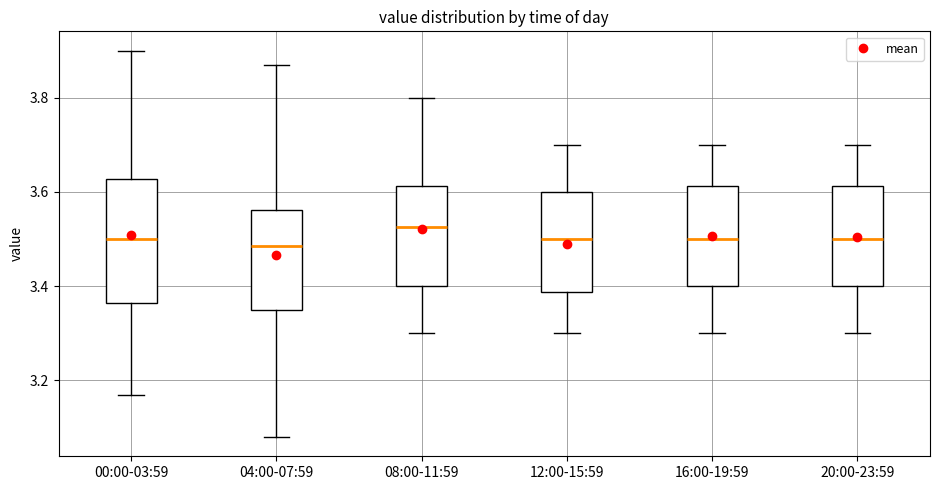

Comparing the boxes themselves (not the whiskers), which one is the tallest?

00:00-03:59